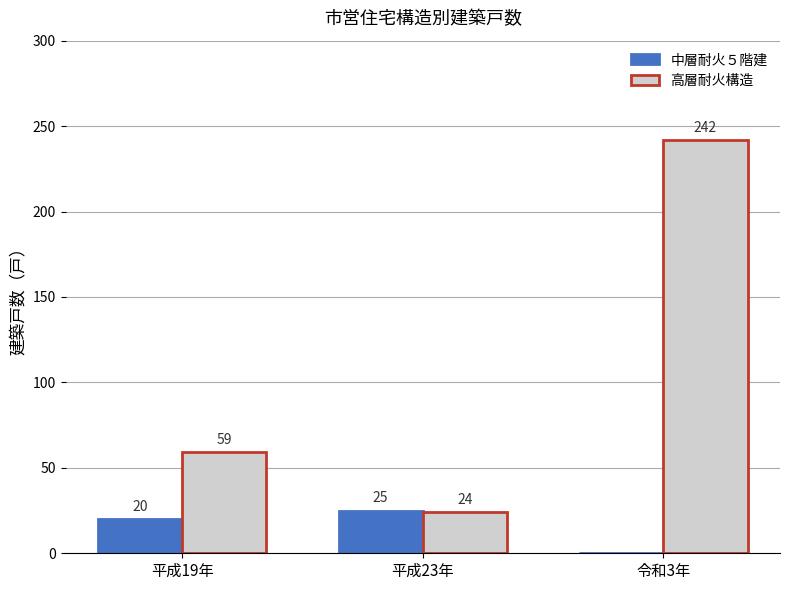

Is the value of 中層耐火５階建 at 令和3年 greater than the value of 高層耐火構造 at 令和3年?

No